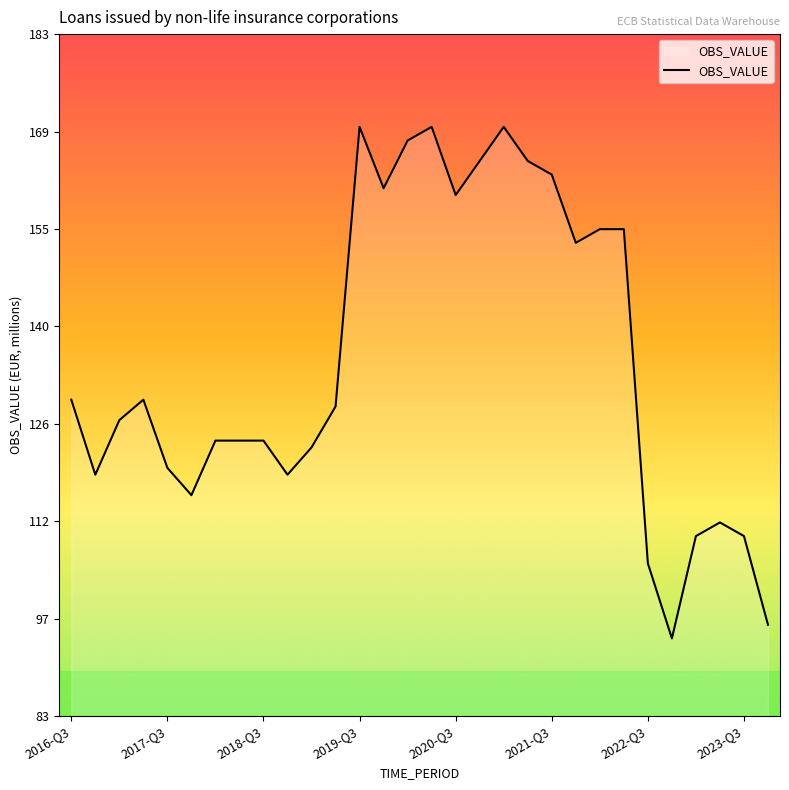

What is the smallest value displayed?

95